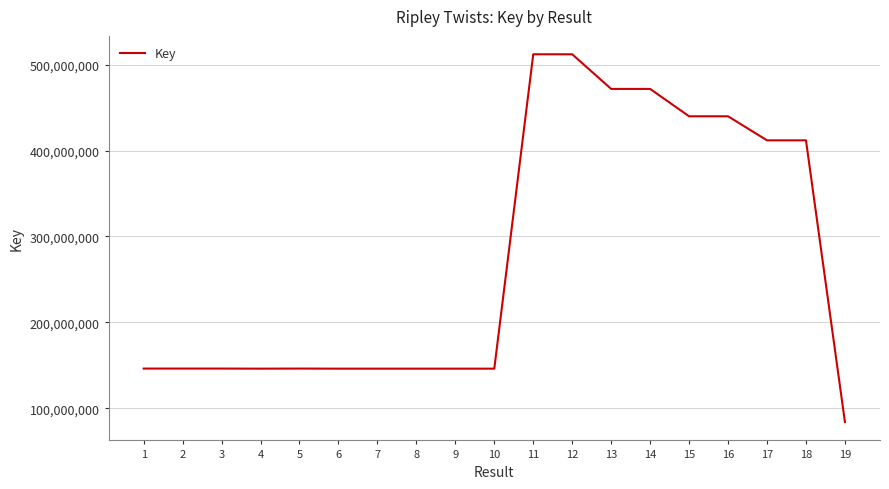

Does the chart display data point markers on the line(s)?

No